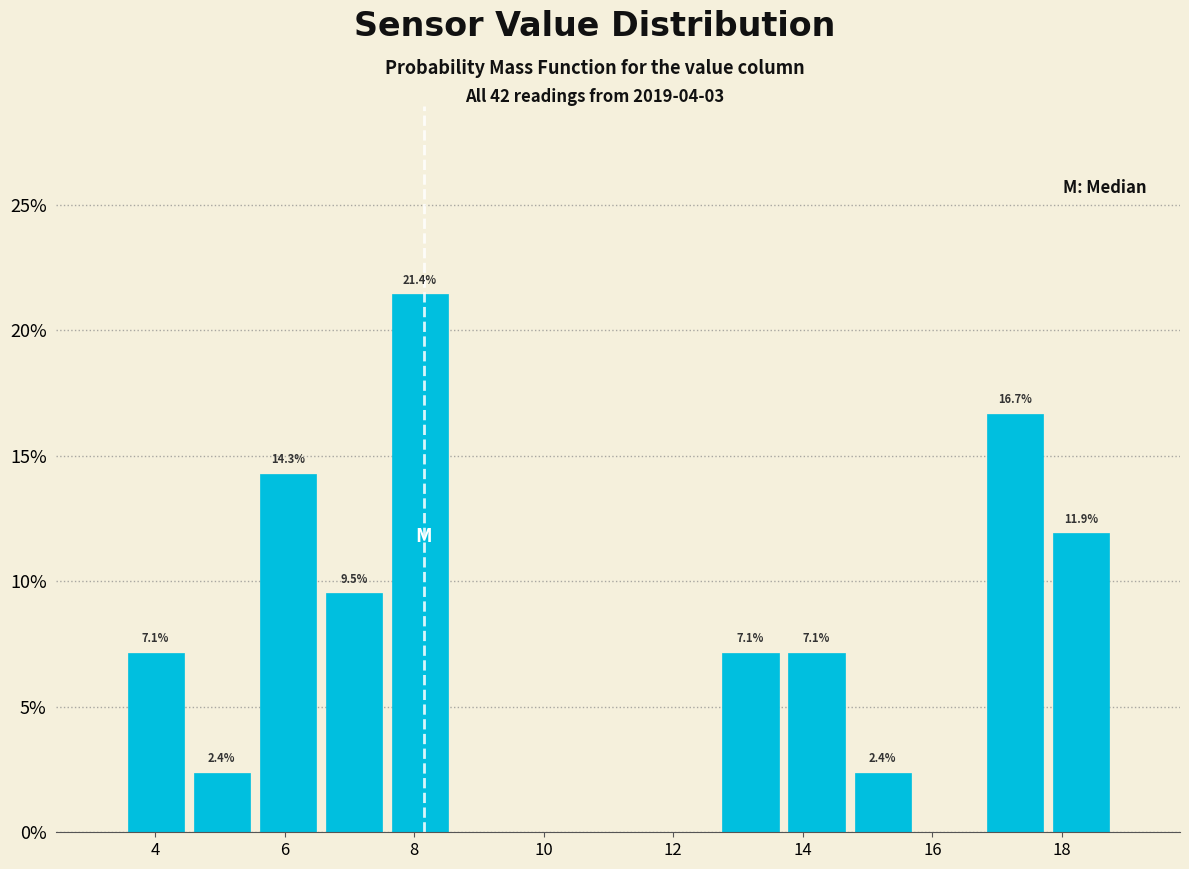

Which range on the x-axis has the tallest bar?

7.58 to 8.60